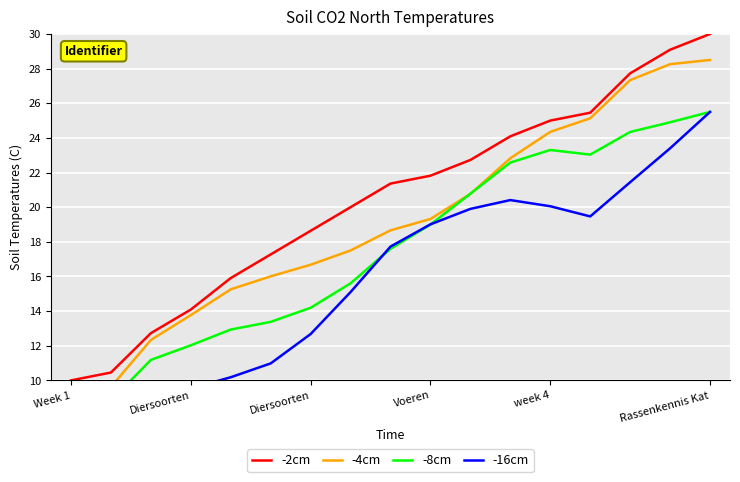

True or false: -8cm and -2cm intersect in this chart.

False